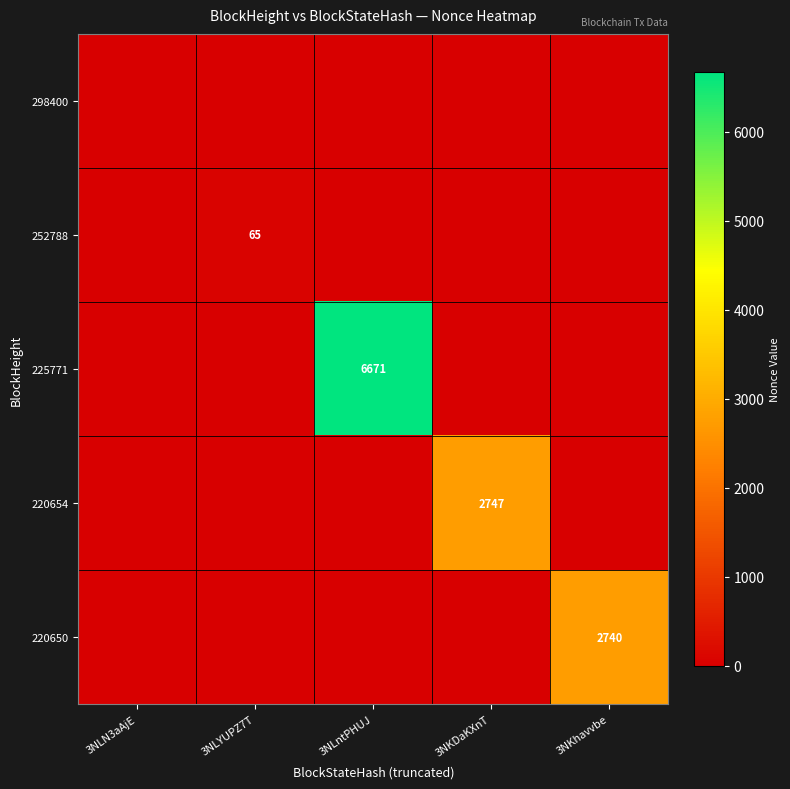

At which label is 252788 closest to 32?

3NLN3aAjE